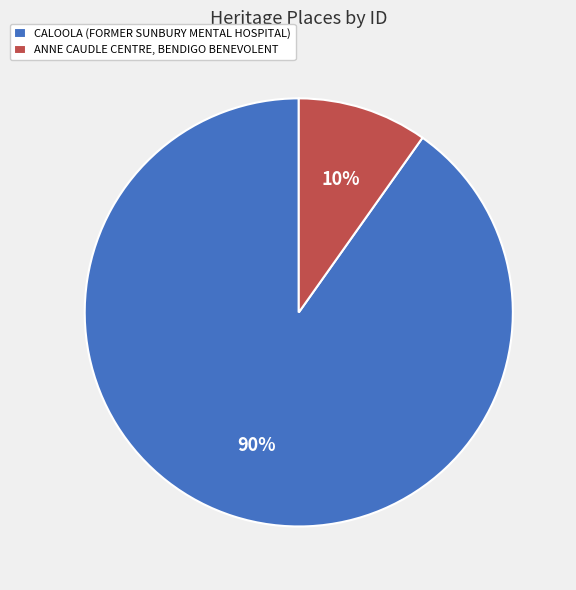

Count the number of slices in the pie.

2